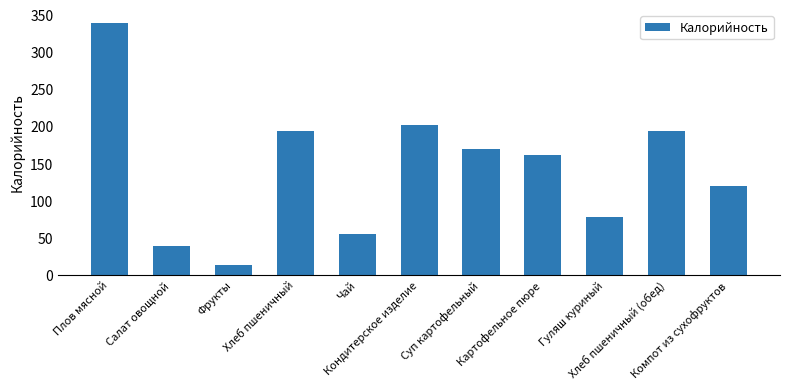

What is the ratio of the value at Компот из сухофруктов to the value at Плов мясной?

0.4